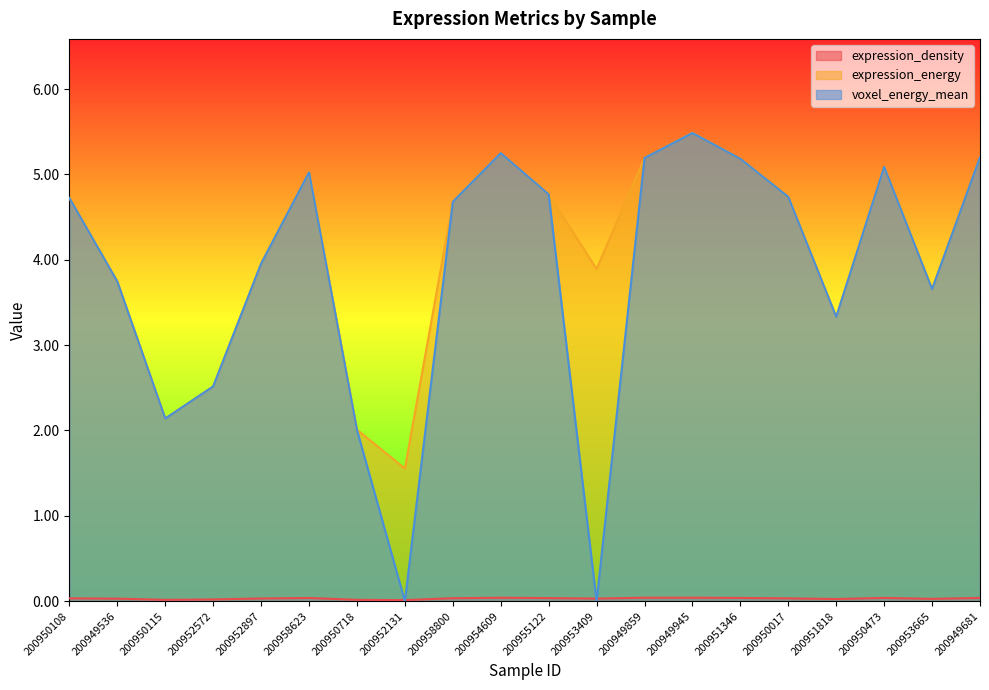

How many expression_density values are between 0 and 1?

20